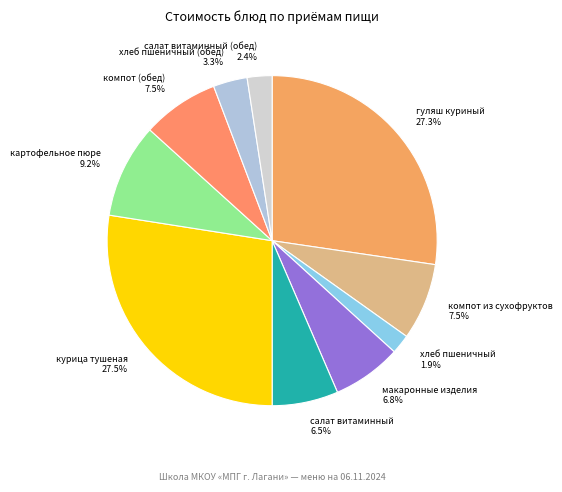

Approximately how many times larger is the value at картофельное пюре compared to курица тушеная?

0.3